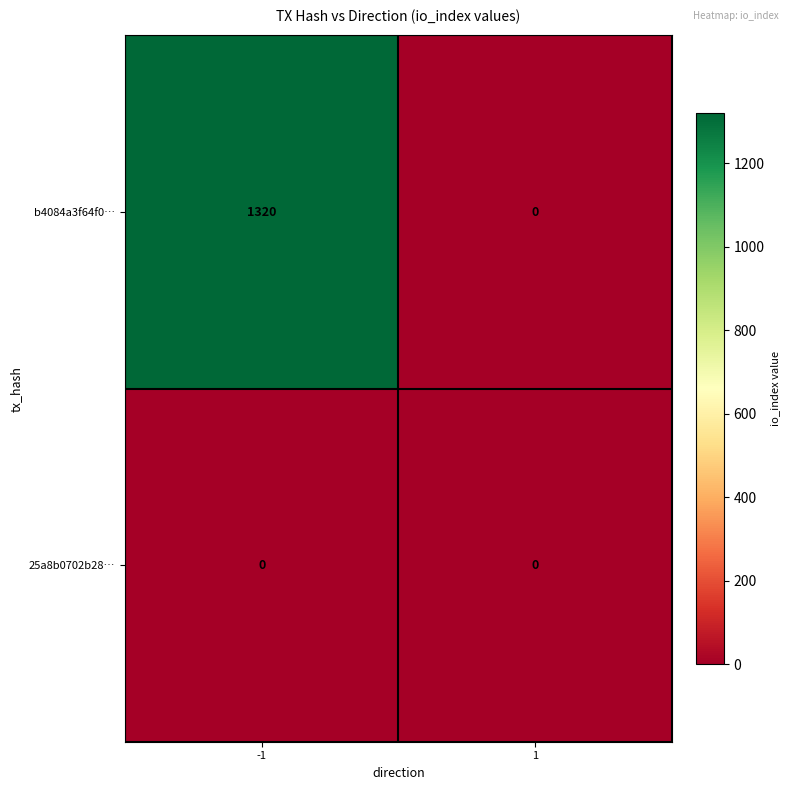

Reading left to right, list all the values displayed in this chart.

b4084a3f64f0…: 1320	0
25a8b0702b28…: 0	0